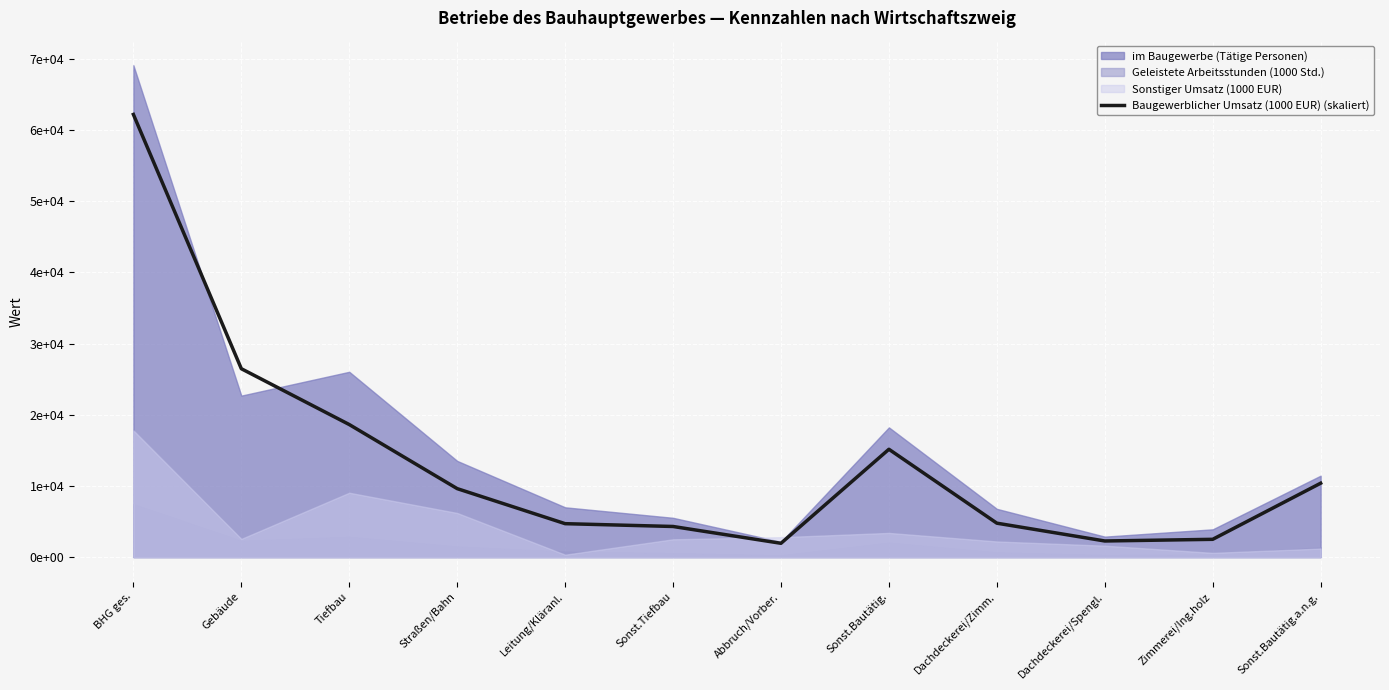

Reading left to right, extract all data points from this chart.

BHG ges.=62199.9	Gebäude=26473.0	Tiefbau=18629.1	Straßen/Bahn=9624.0	Leitung/Kläranl.=4700.0	Sonst.Tiefbau=4305.0	Abbruch/Vorber.=1943.5	Sonst.Bautätig.=15154.3	Dachdeckerei/Zimm.=4769.0	Dachdeckerei/Spengl.=2267.6	Zimmerei/Ing.holz=2501.4	Sonst.Bautätig.a.n.g.=10385.3